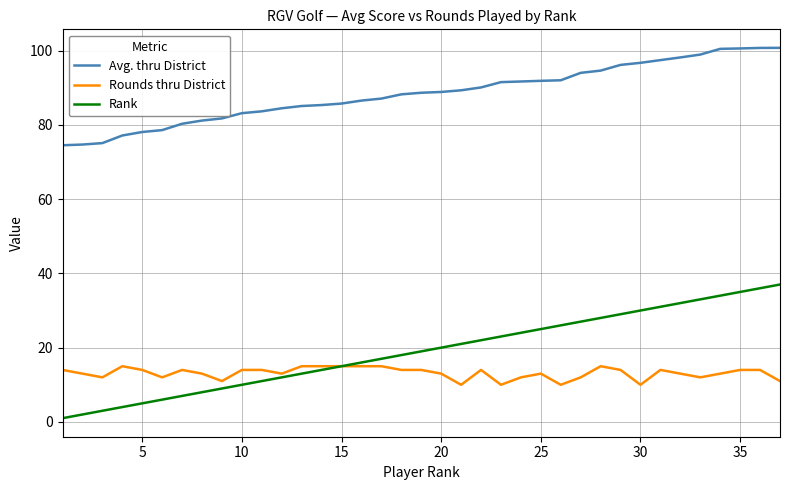

True or false: Rank and Avg. thru District intersect in this chart.

False